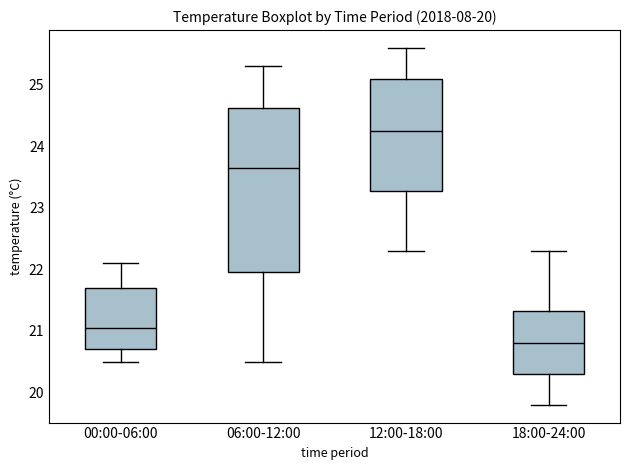

Which box's median line is the highest?

12:00-18:00